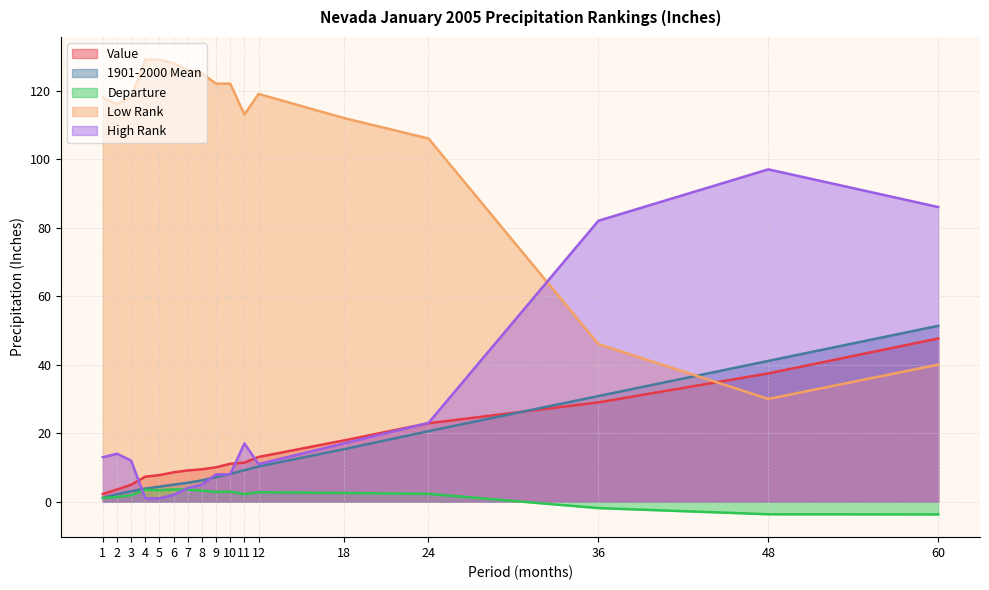

Reading left to right, extract all data points from this chart.

Value: 1=2.2	2=3.6	3=5.0	4=7.3	5=7.8	6=8.6	7=9.1	8=9.5	9=10.1	10=11.1	11=11.4	12=13.1	18=17.9	24=22.9	36=29.0	48=37.5	60=47.6
1901-2000 Mean: 1=1.2	2=2.2	3=3.1	4=3.8	5=4.4	6=5.0	7=5.5	8=6.2	9=7.2	10=8.1	11=9.2	12=10.3	18=15.3	24=20.6	36=30.8	48=41.1	60=51.3
Departure: 1=1.1	2=1.4	3=1.9	4=3.5	5=3.4	6=3.6	7=3.6	8=3.2	9=2.9	10=3.0	11=2.2	12=2.8	18=2.6	24=2.3	36=-1.9	48=-3.6	60=-3.7
Low Rank: 1=118.0	2=116.0	3=118.0	4=129.0	5=129.0	6=128.0	7=126.0	8=125.0	9=122.0	10=122.0	11=113.0	12=119.0	18=112.0	24=106.0	36=46.0	48=30.0	60=40.0
High Rank: 1=13.0	2=14.0	3=12.0	4=1.0	5=1.0	6=2.0	7=4.0	8=5.0	9=8.0	10=8.0	11=17.0	12=11.0	18=17.0	24=23.0	36=82.0	48=97.0	60=86.0